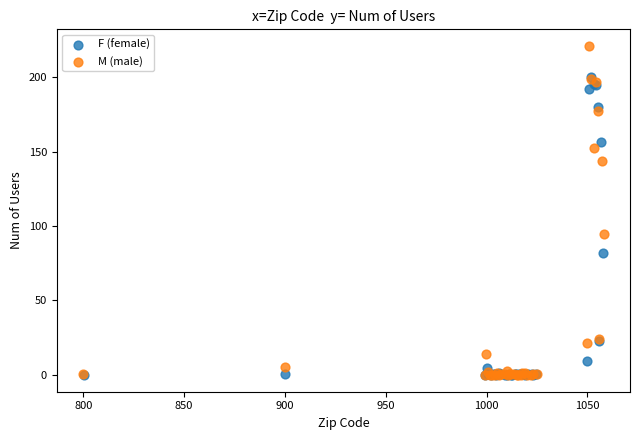

Which series reaches the maximum Y coordinate?

M (male)